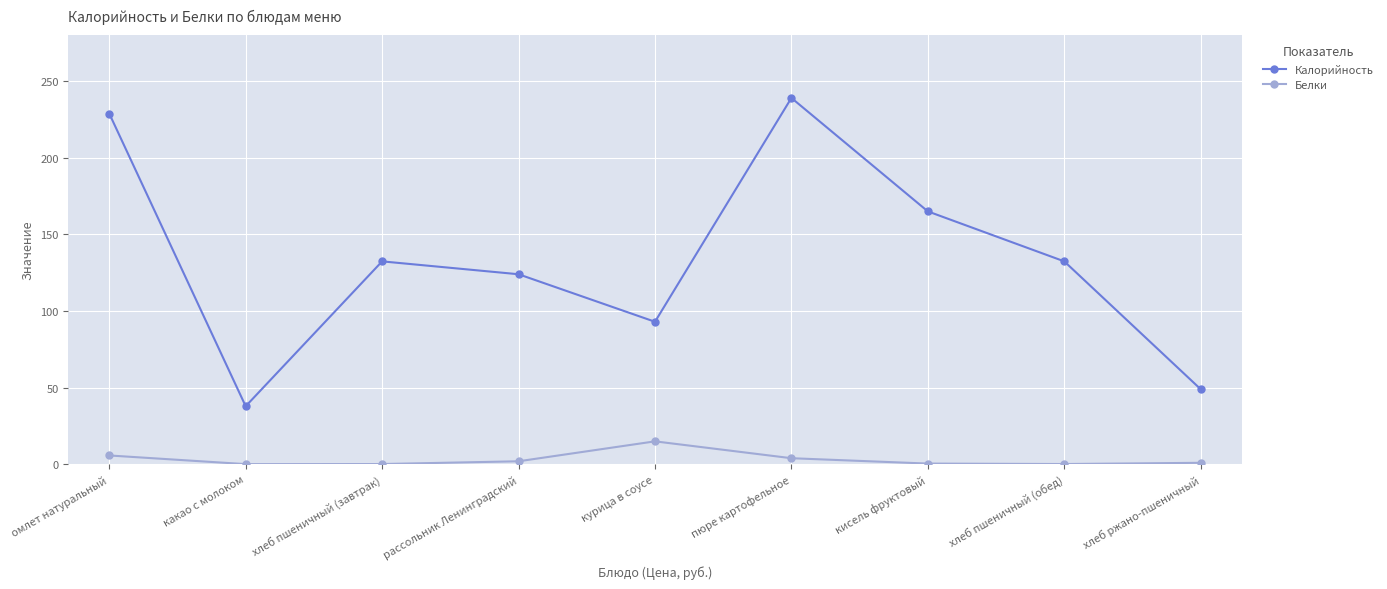

Which series has the widest spread of values?

Калорийность